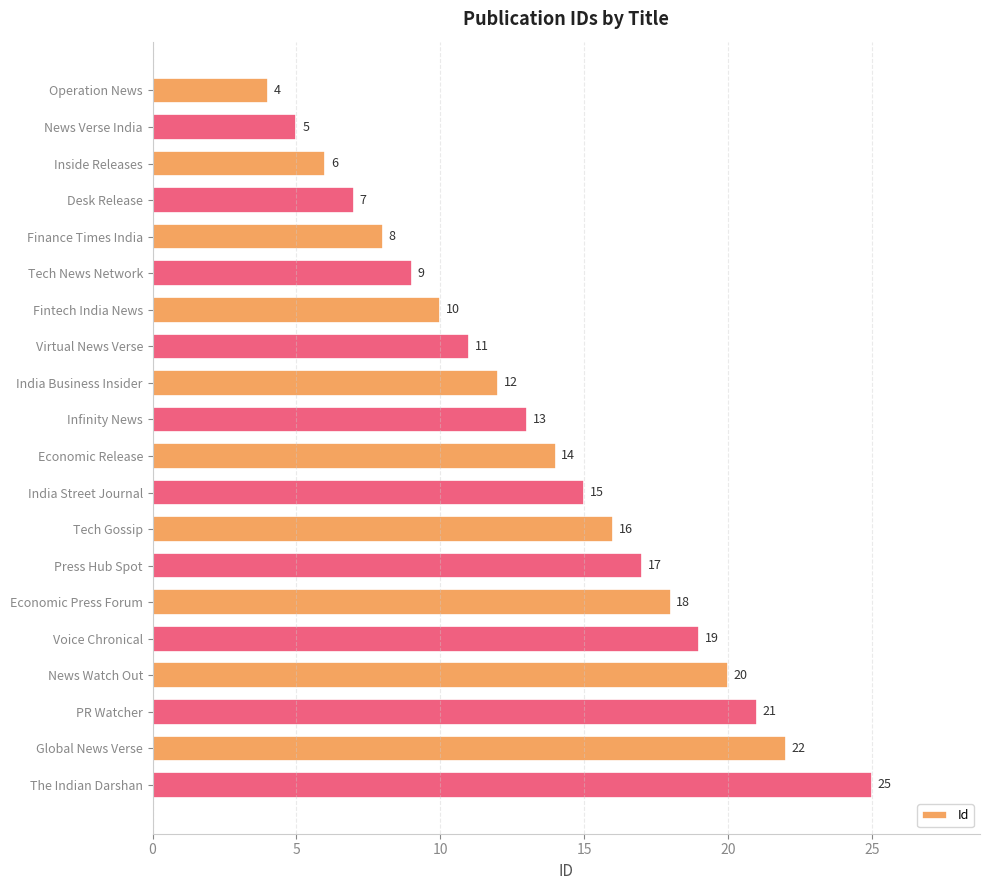

How many values are below 14?

10